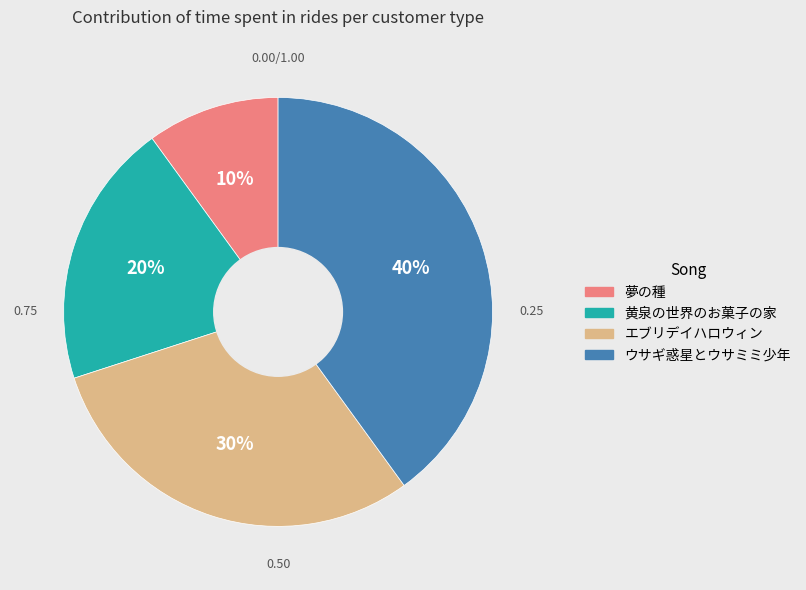

Does 黄泉の世界のお菓子の家 represent more than half of the total?

No